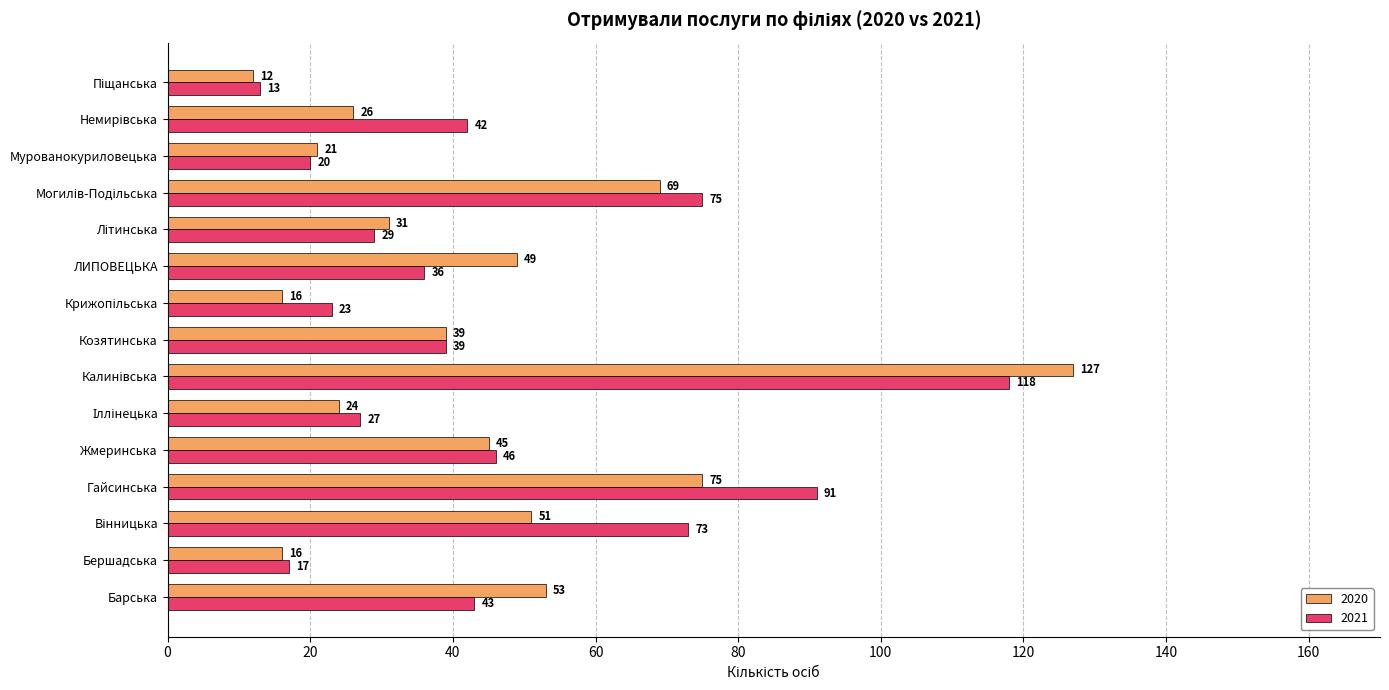

Which series has the largest total across all categories?

2021